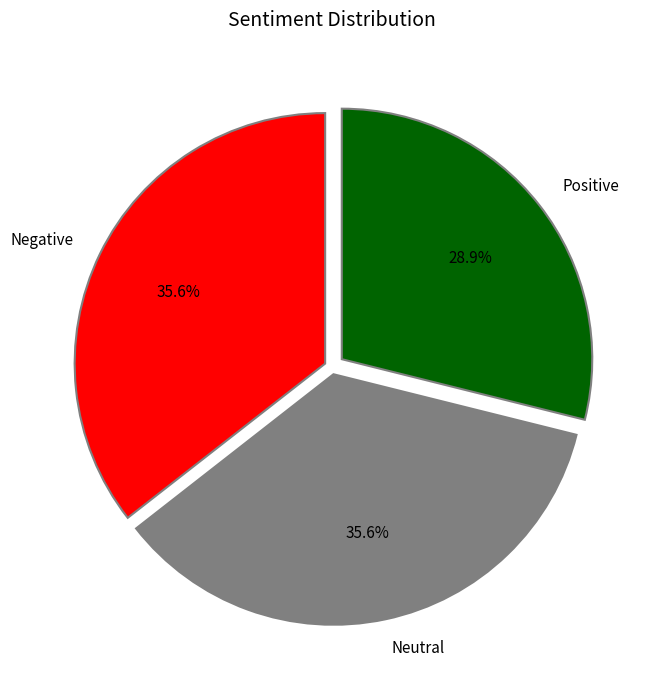

To the nearest percent, what is the average slice percentage?

33%